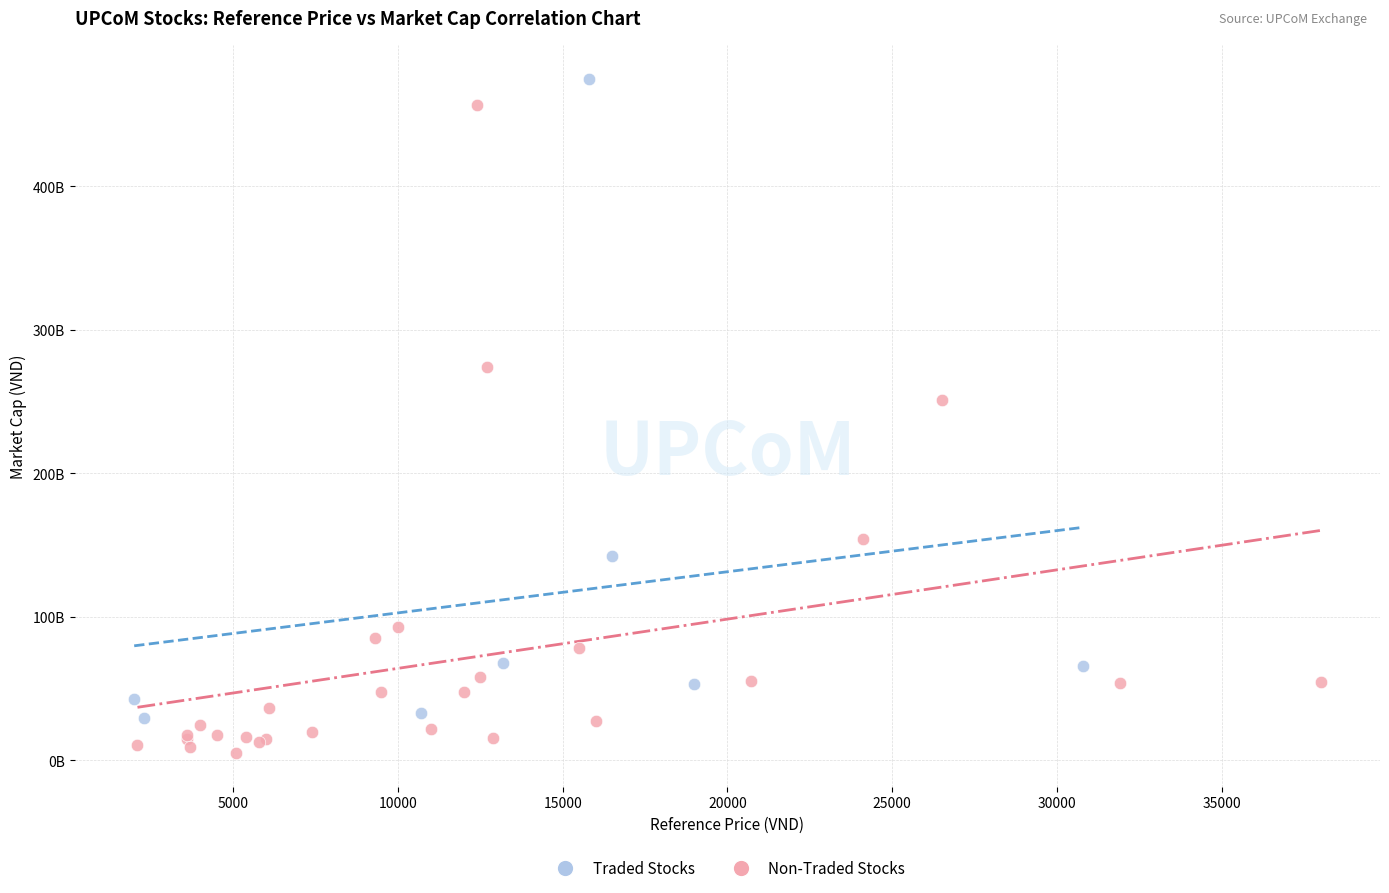

Which series has the largest Y range (max minus min)?

Non-Traded Stocks